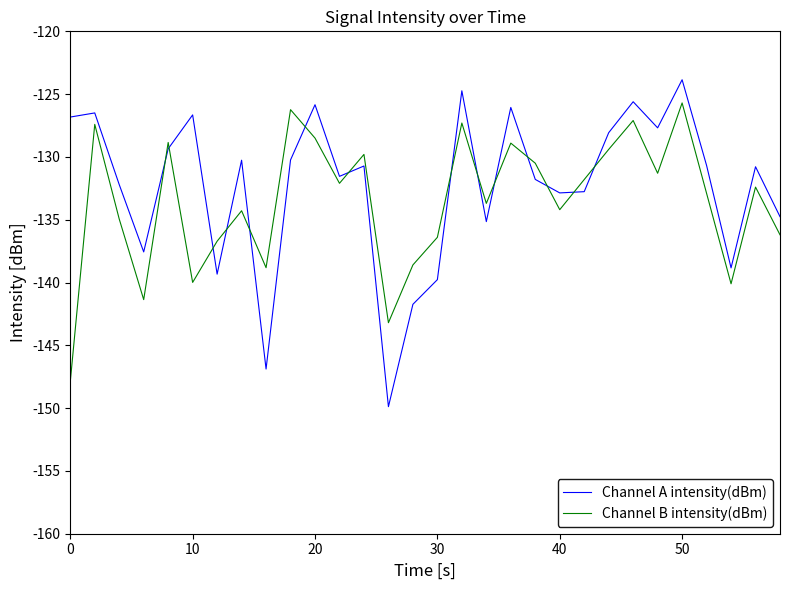

Which series ends up on top after the final intersection of Channel A intensity(dBm) and Channel B intensity(dBm)?

Channel A intensity(dBm)